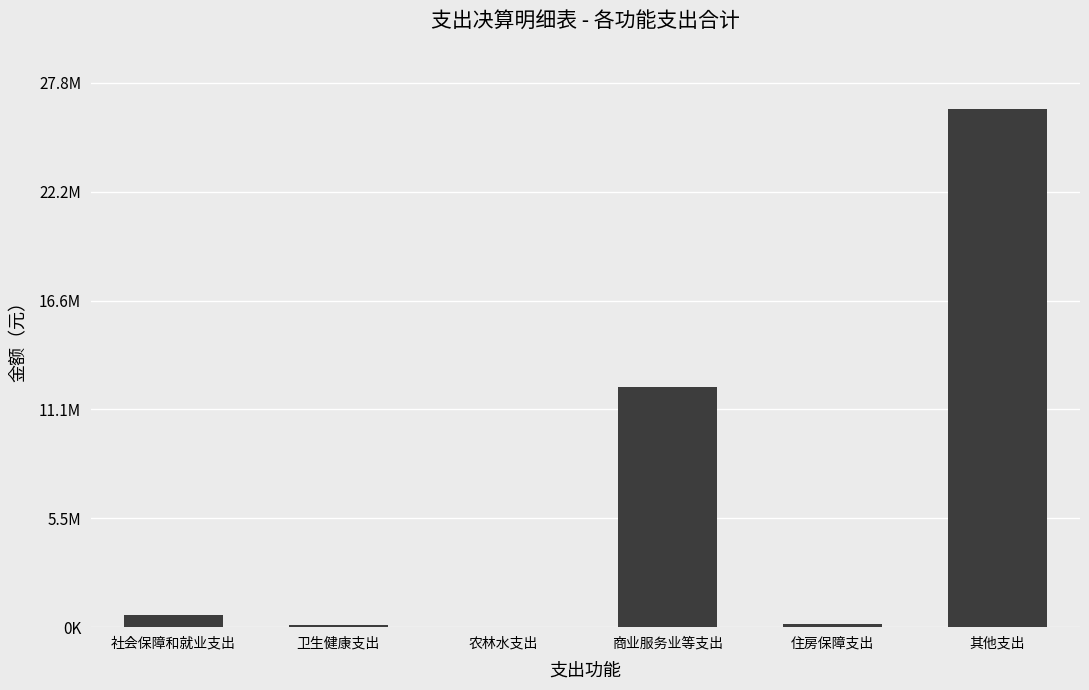

Is it true that the value at 其他支出 is 40930800.9?

False